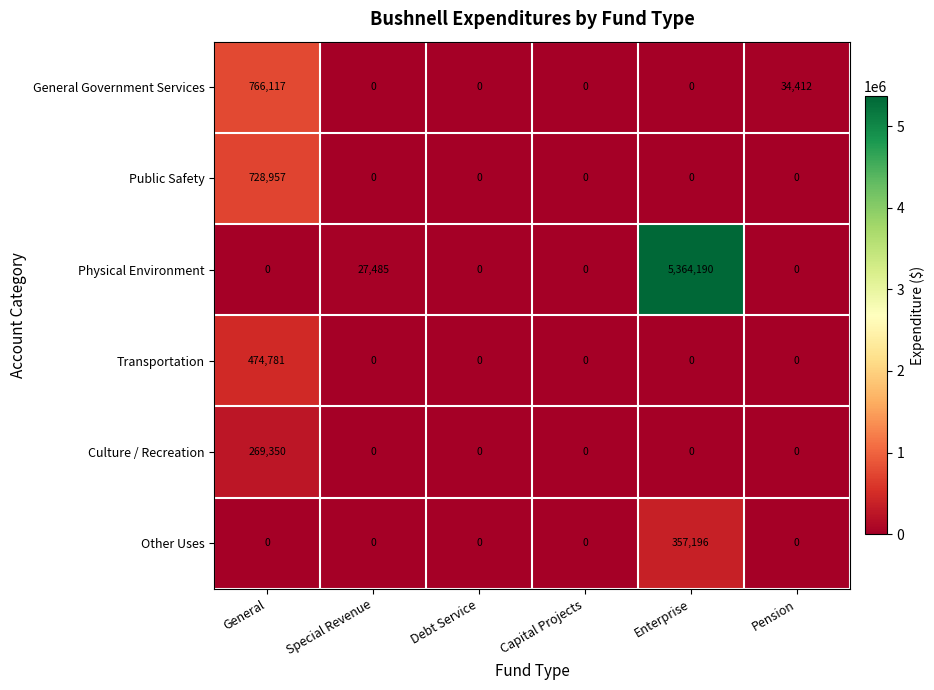

What is the sum of all Physical Environment values?

5391675